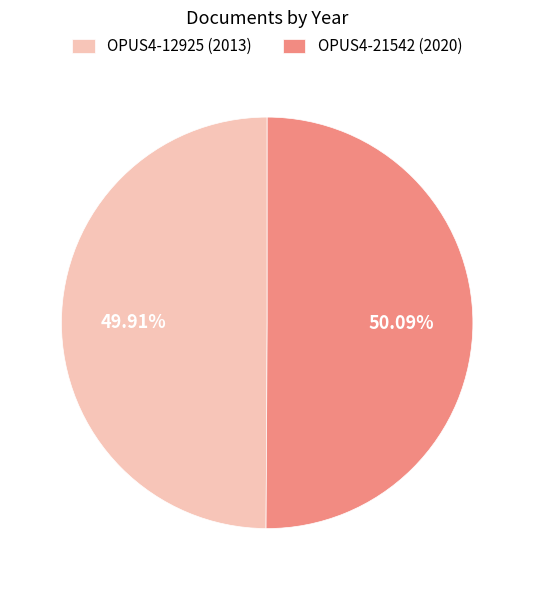

The OPUS4-12925 slice represents 62% of the pie. True or false?

False